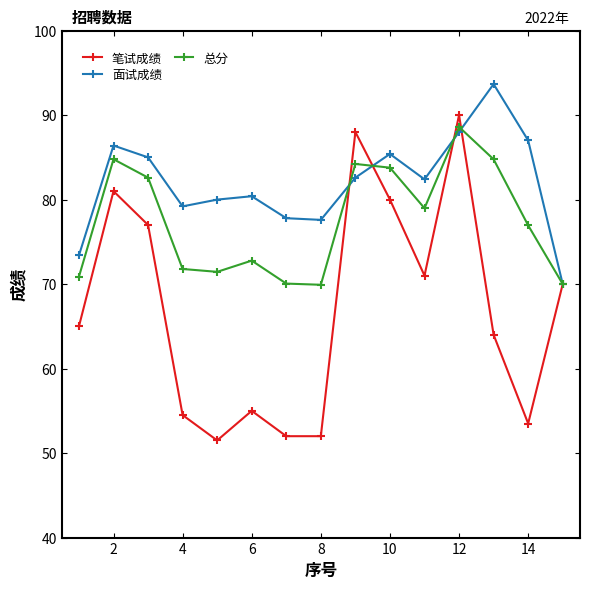

List the series in order of their overall mean, highest first.

面试成绩, 总分, 笔试成绩